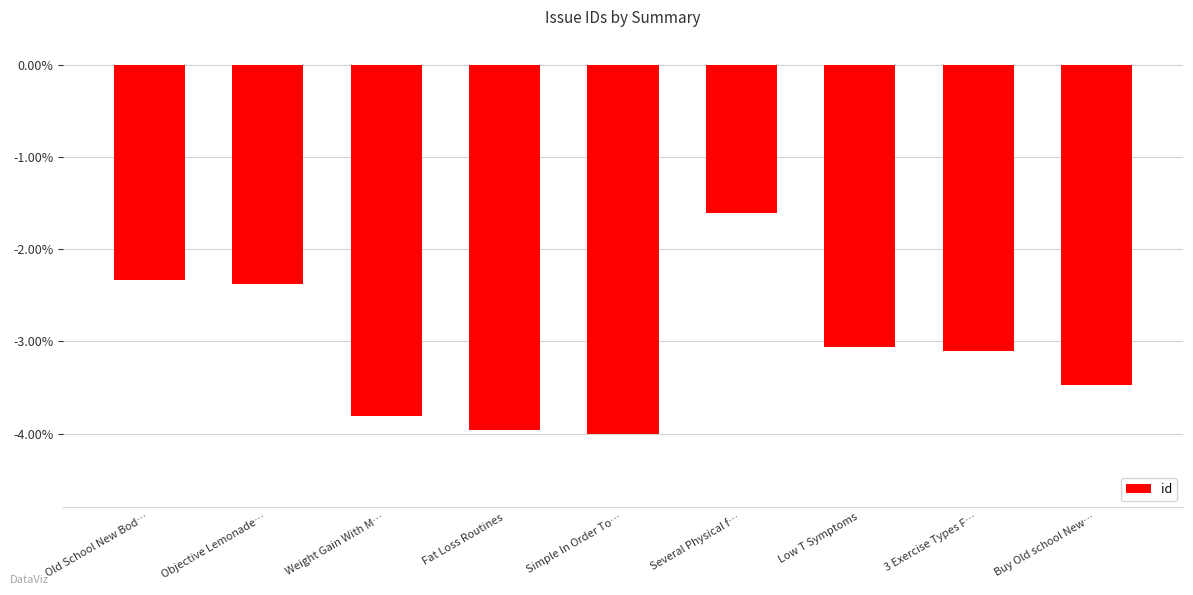

How many bars are there in total?

9